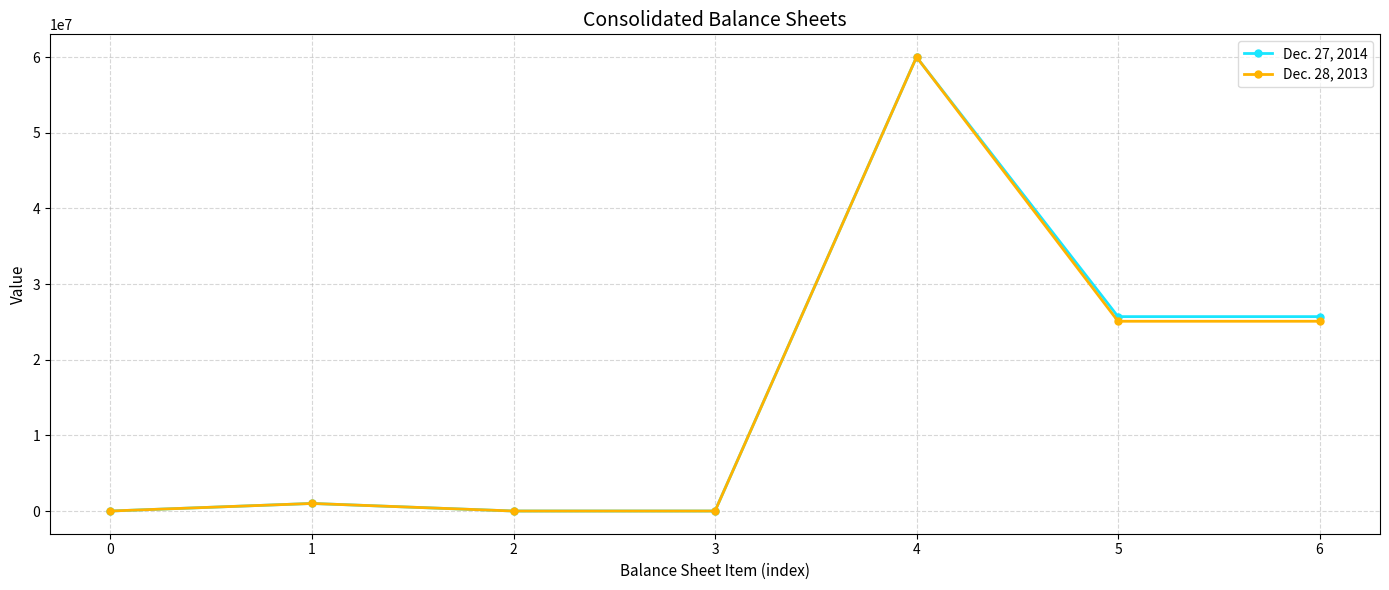

What is the greatest value displayed?

60000000